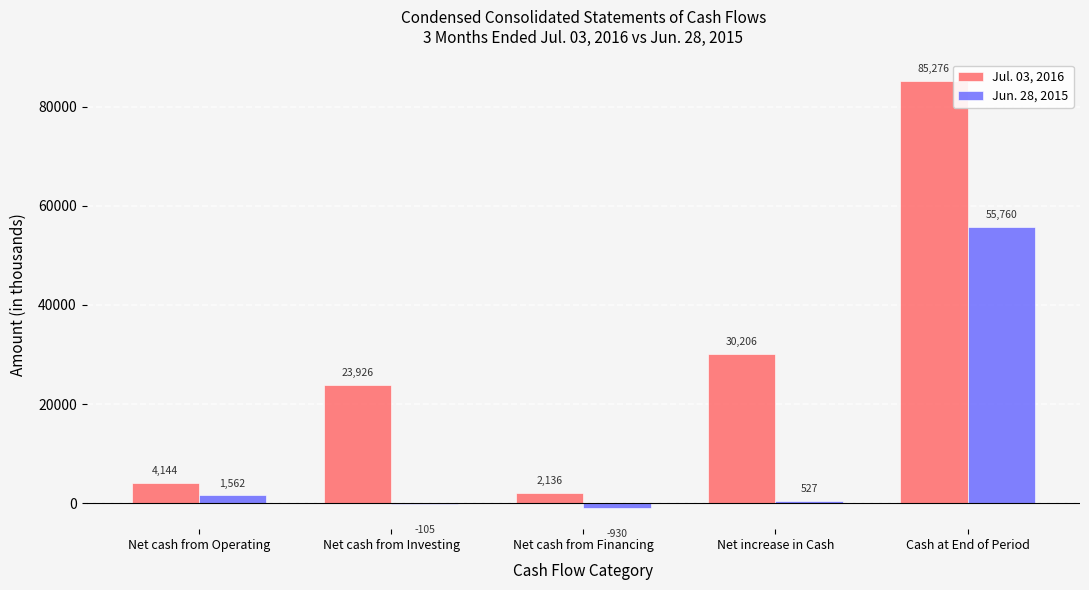

What is the sum of all Jul. 03, 2016 values?

145688